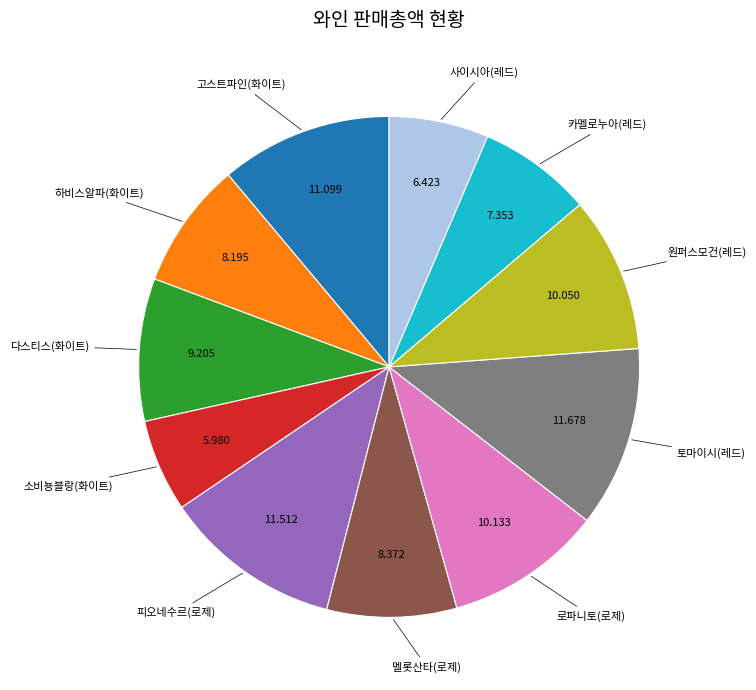

Is there any slice that represents more than half of the pie?

No